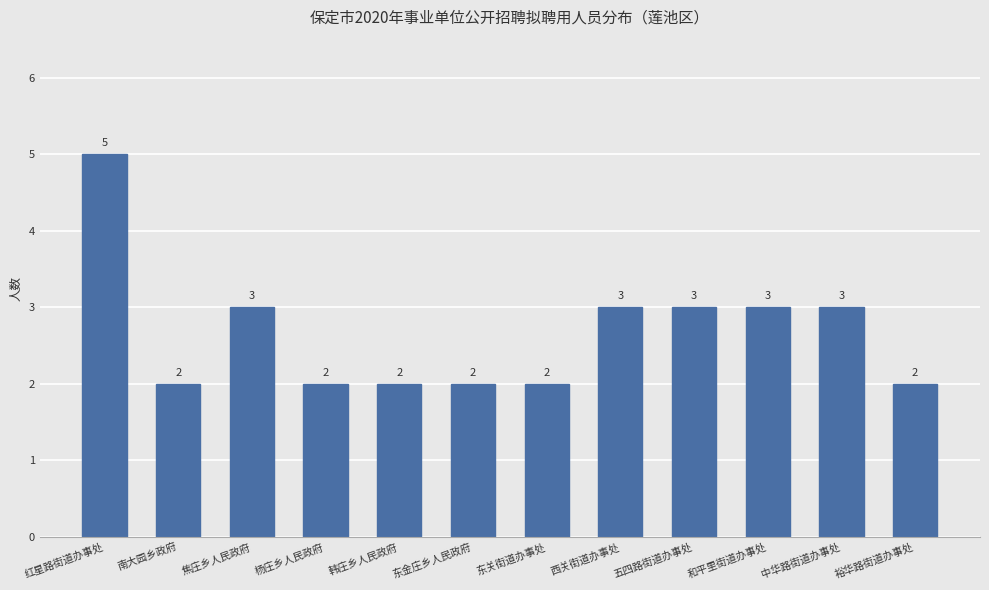

Reading left to right, transcribe all the data shown in this chart.

5	2	3	2	2	2	2	3	3	3	3	2